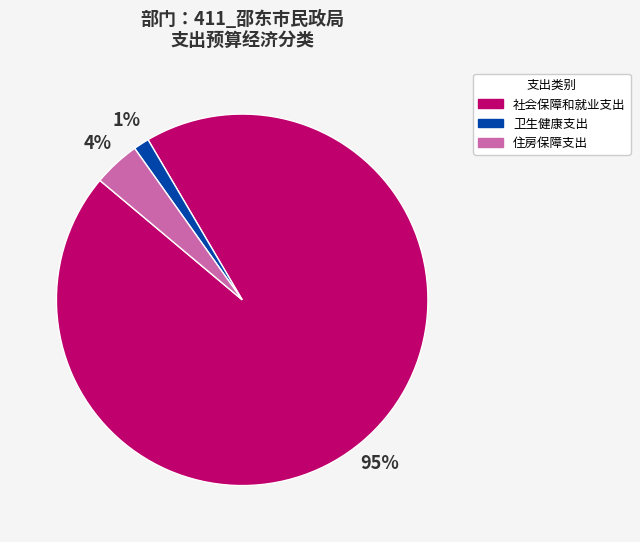

The 住房保障支出 slice represents 4% of the pie. True or false?

True